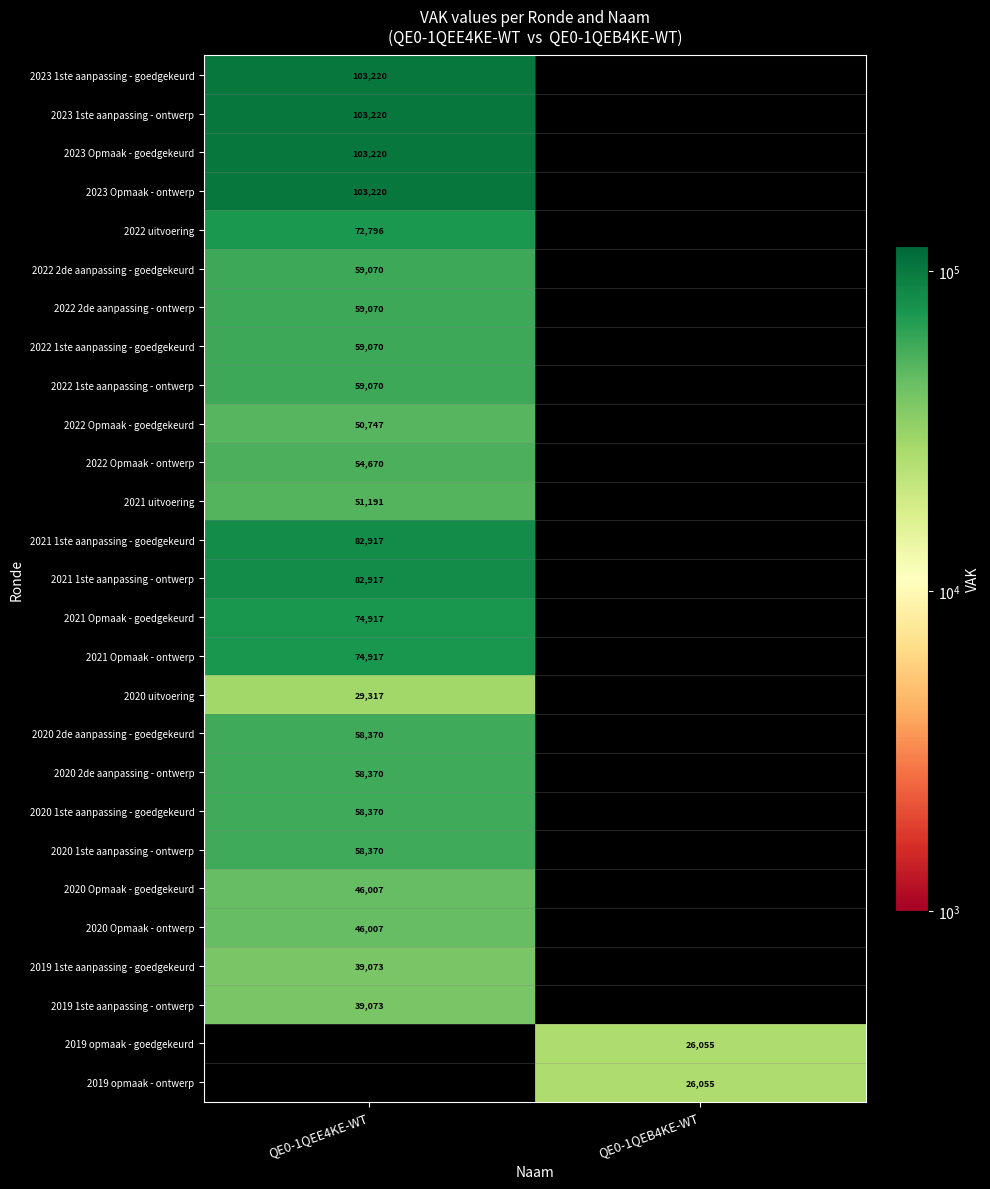

True or false: 2019 opmaak - ontwerp has a value of 26055 at QE0-1QEB4KE-WT.

True